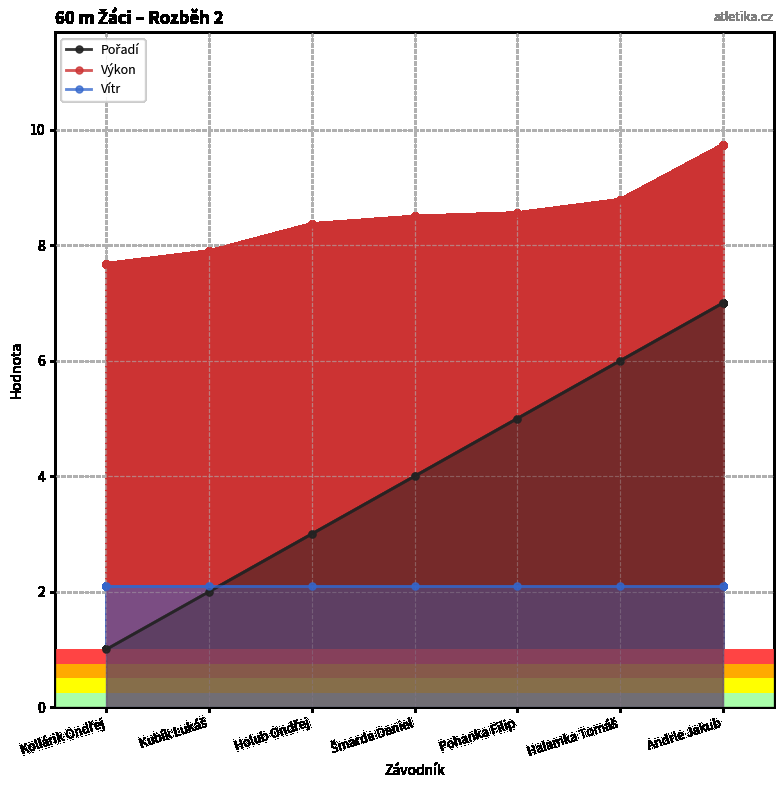

True or false: Pořadí has more than 2 points higher than both neighbors.

False